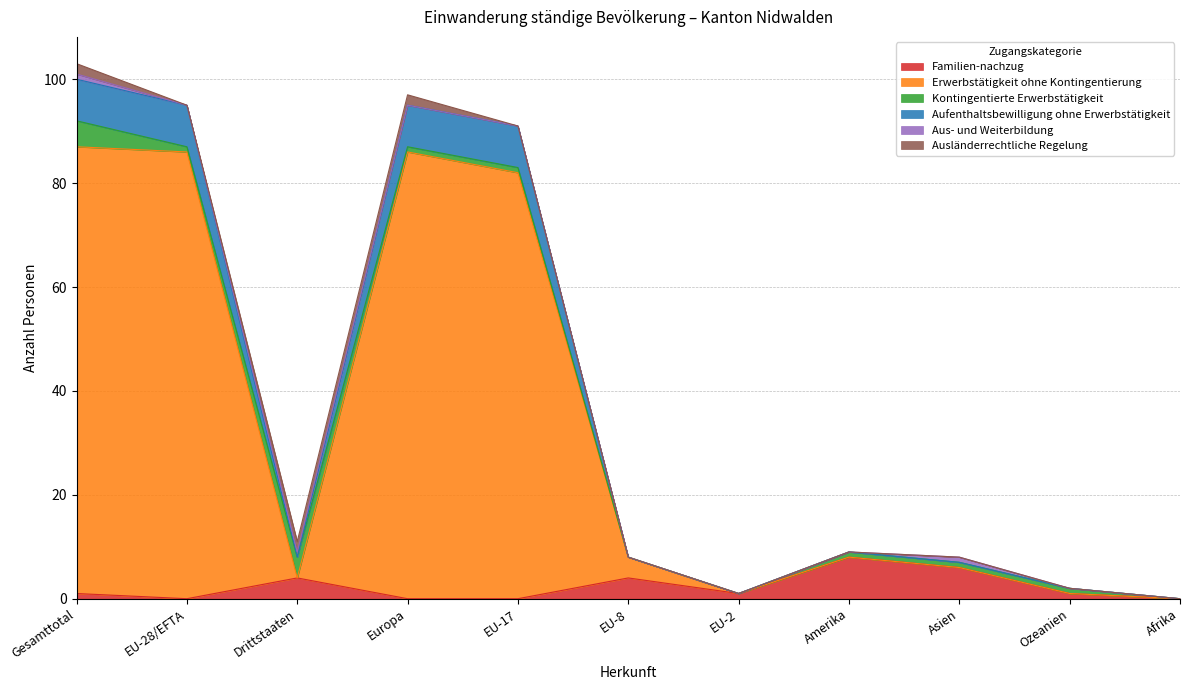

True or false: Aufenthaltsbewilligung ohne Erwerbstätigkeit has more than 2 interior local peaks.

False